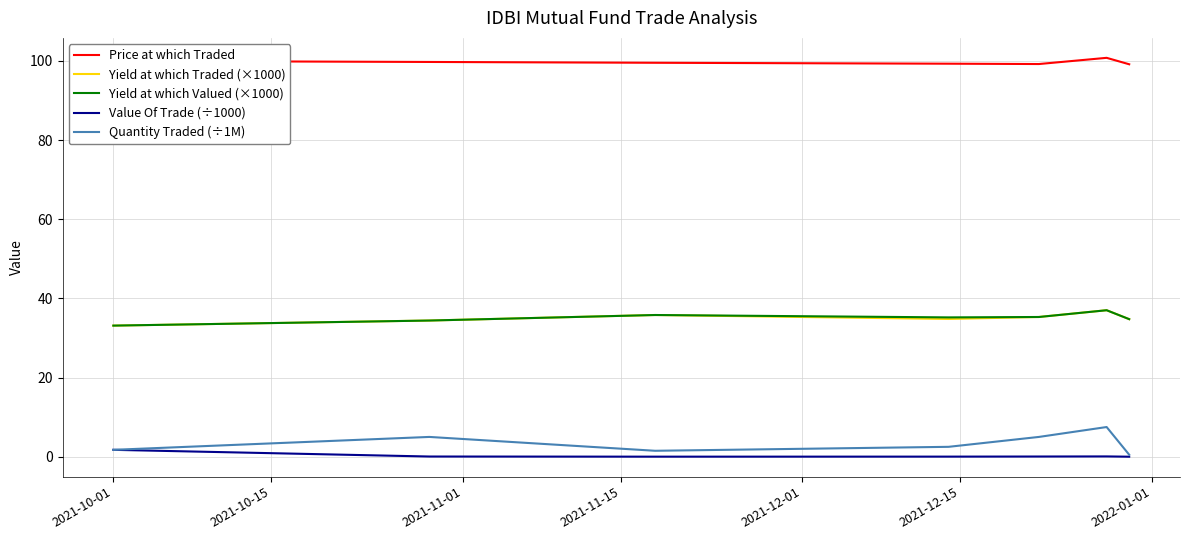

What is the lowest value of the Yield at which Traded (×1000) series?

33.1